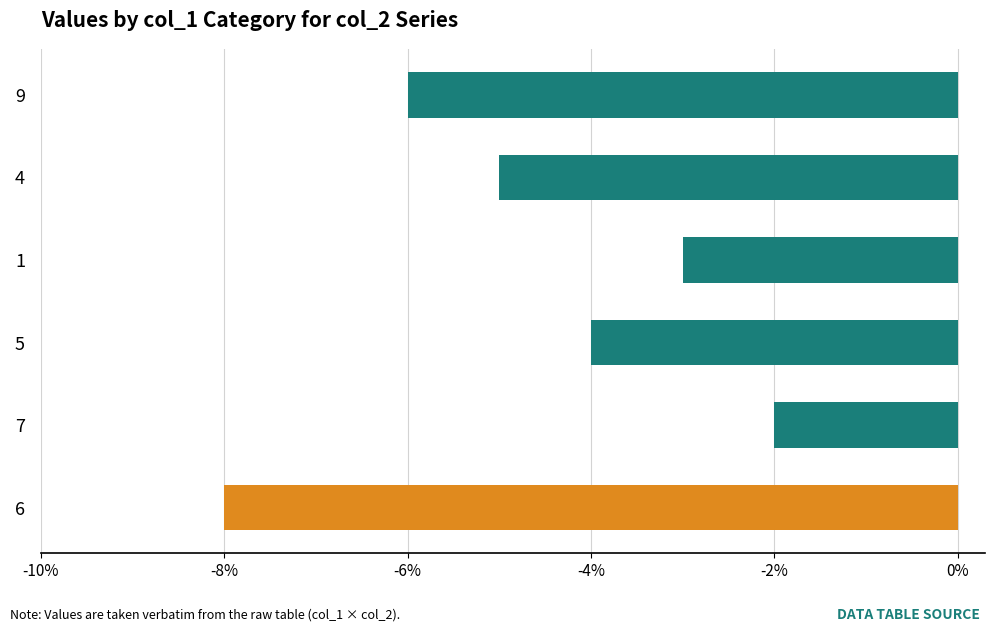

Between 5 and 9, which is larger?

5